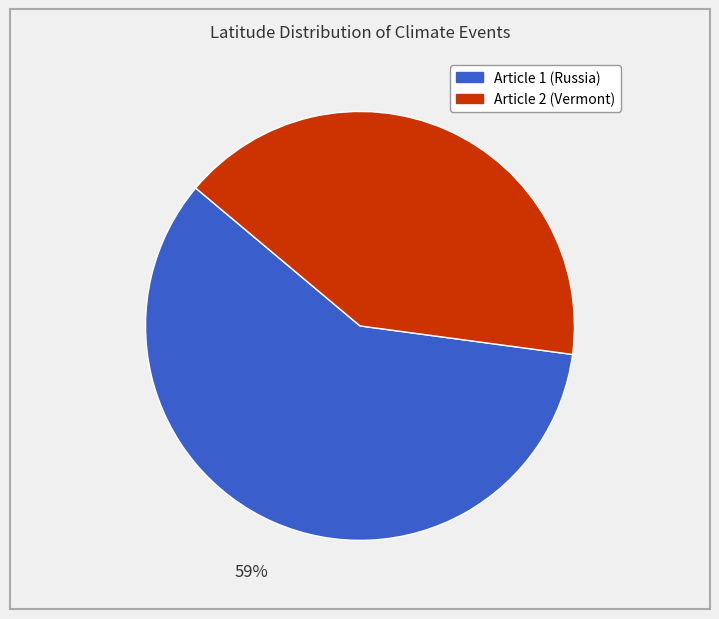

Do Article 1 (Russia) and Article 2 (Vermont) together represent more than half of the pie?

Yes